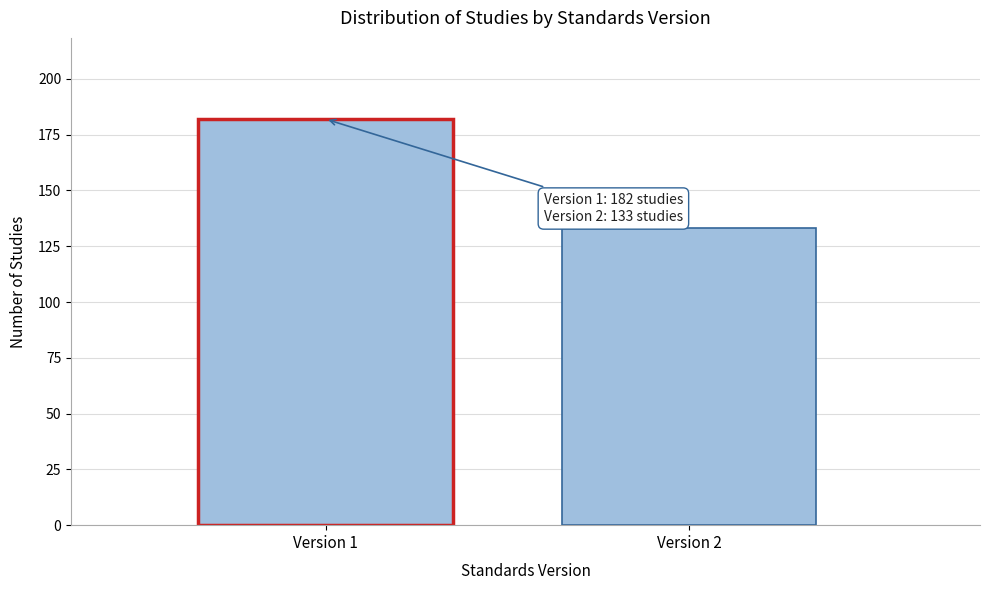

Reading left to right, transcribe all the data shown in this chart.

182	133